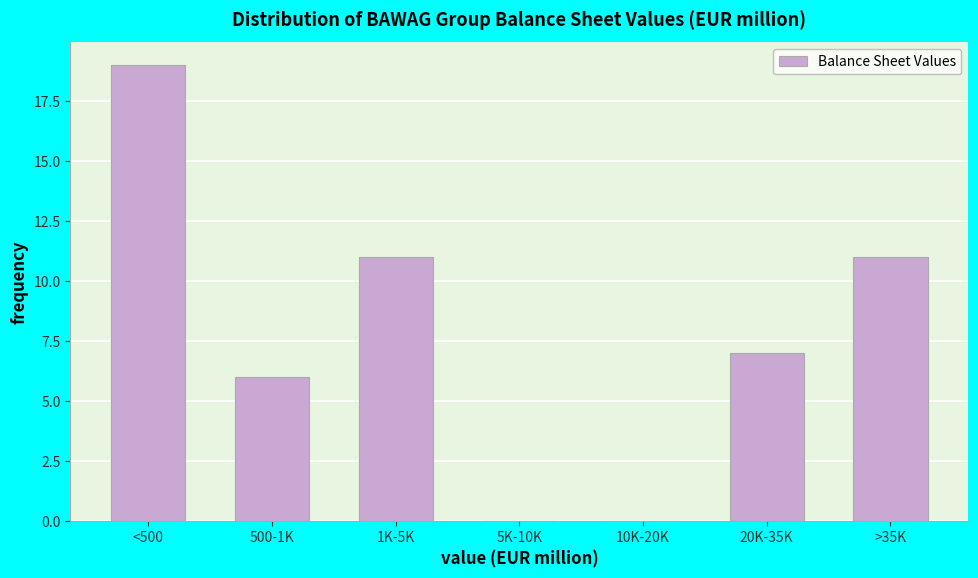

Reading left to right, transcribe all the data shown in this chart.

<500=19	500-1K=6	1K-5K=11	5K-10K=0	10K-20K=0	20K-35K=7	>35K=11